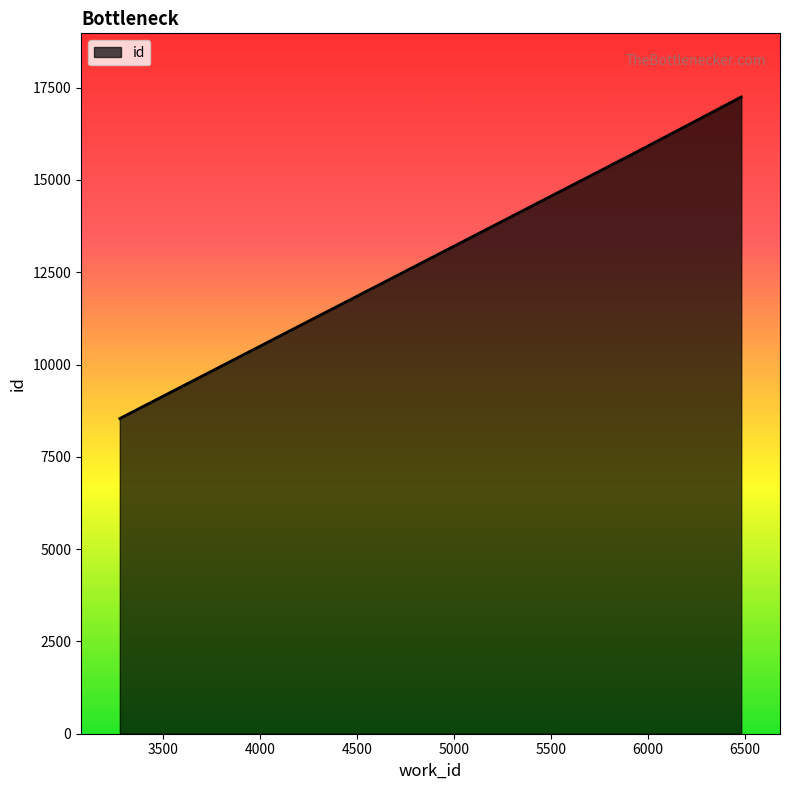

What is the maximum value shown in the chart?

17248